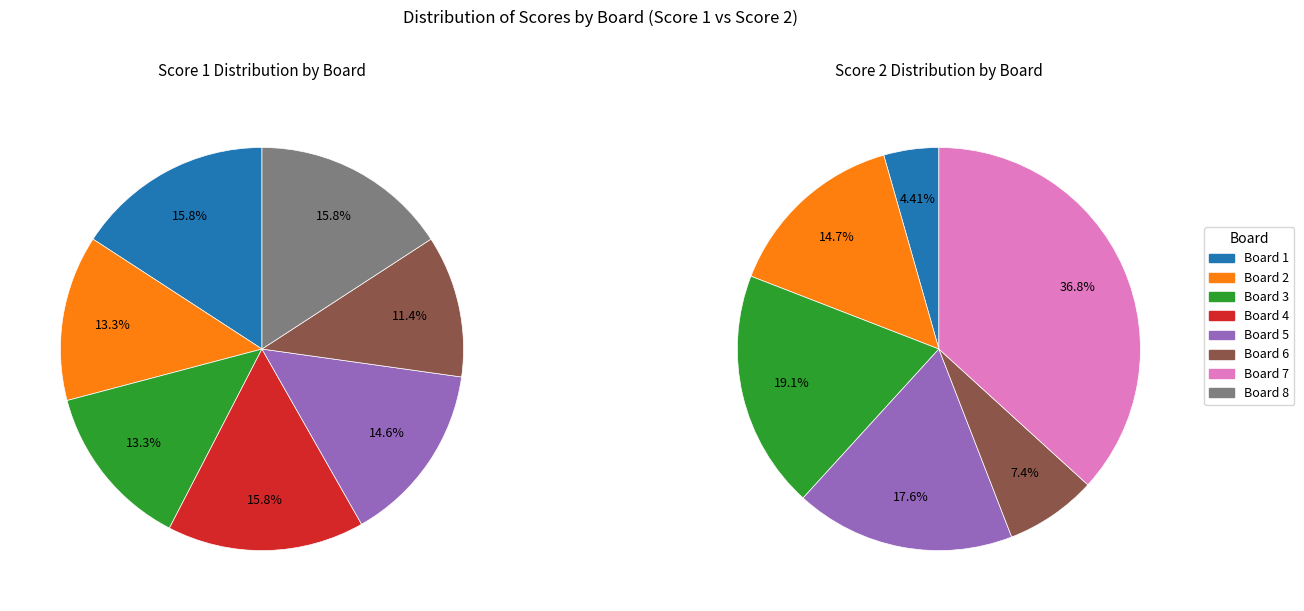

To the nearest percent, what portion does 3 represent?

13%